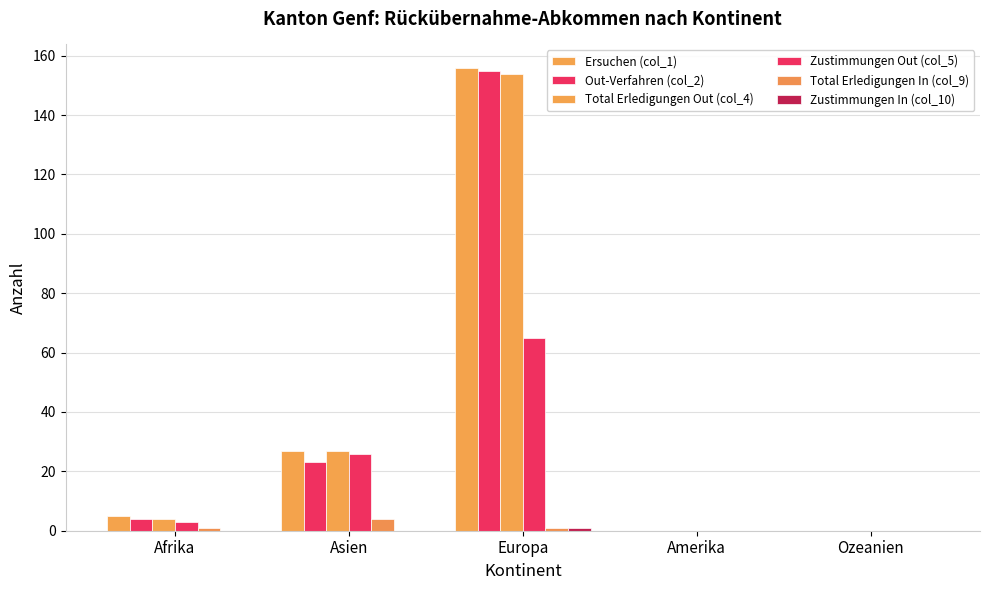

At Ozeanien, list the series in order from smallest to largest.

Ersuchen (col_1), Out-Verfahren (col_2), Total Erledigungen Out (col_4), Zustimmungen Out (col_5), Total Erledigungen In (col_9), Zustimmungen In (col_10)